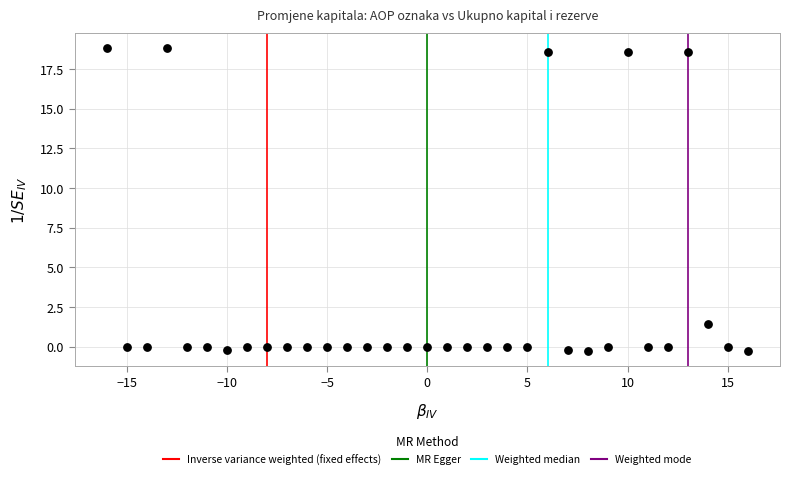

What is the range of Y values (max minus min)?

19.1